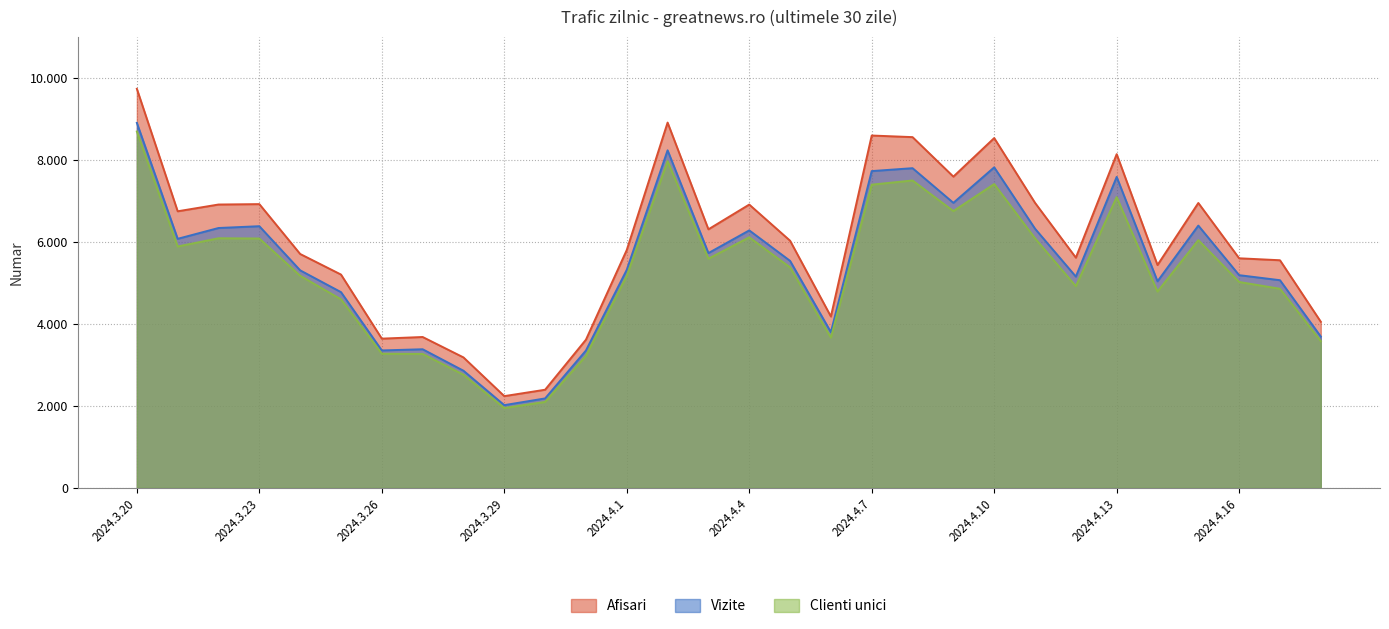

At which category does Vizite reach its first local valley?

2024.3.21